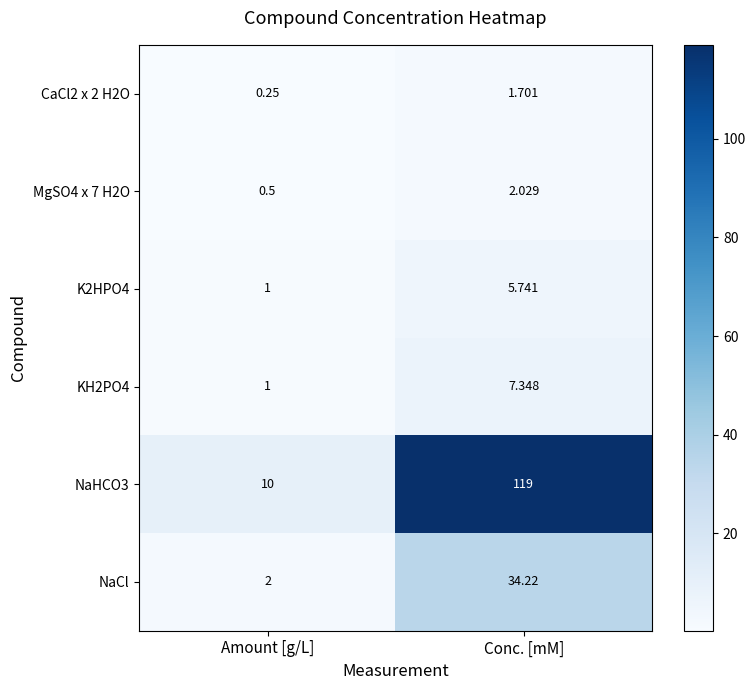

Is the value of NaHCO3 at Amount [g/L] greater than the value of CaCl2 x 2 H2O at Conc. [mM]?

Yes